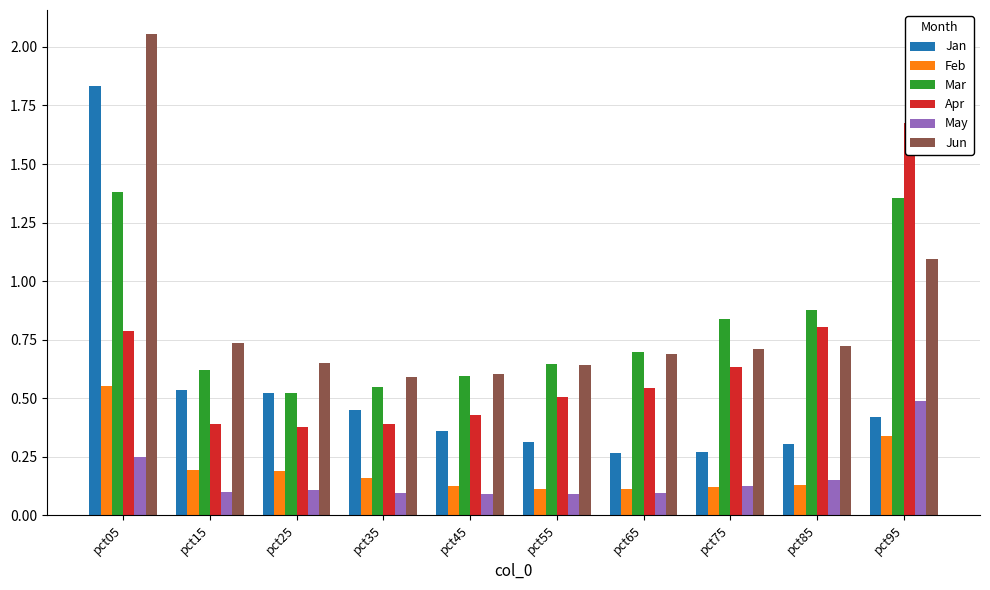

Reading right to left, list all the values displayed in this chart.

Jan: pct95=0.4	pct85=0.3	pct75=0.3	pct65=0.3	pct55=0.3	pct45=0.4	pct35=0.4	pct25=0.5	pct15=0.5	pct05=1.8
Feb: pct95=0.3	pct85=0.1	pct75=0.1	pct65=0.1	pct55=0.1	pct45=0.1	pct35=0.2	pct25=0.2	pct15=0.2	pct05=0.6
Mar: pct95=1.4	pct85=0.9	pct75=0.8	pct65=0.7	pct55=0.6	pct45=0.6	pct35=0.5	pct25=0.5	pct15=0.6	pct05=1.4
Apr: pct95=1.7	pct85=0.8	pct75=0.6	pct65=0.5	pct55=0.5	pct45=0.4	pct35=0.4	pct25=0.4	pct15=0.4	pct05=0.8
May: pct95=0.5	pct85=0.2	pct75=0.1	pct65=0.1	pct55=0.1	pct45=0.1	pct35=0.1	pct25=0.1	pct15=0.1	pct05=0.3
Jun: pct95=1.1	pct85=0.7	pct75=0.7	pct65=0.7	pct55=0.6	pct45=0.6	pct35=0.6	pct25=0.7	pct15=0.7	pct05=2.1